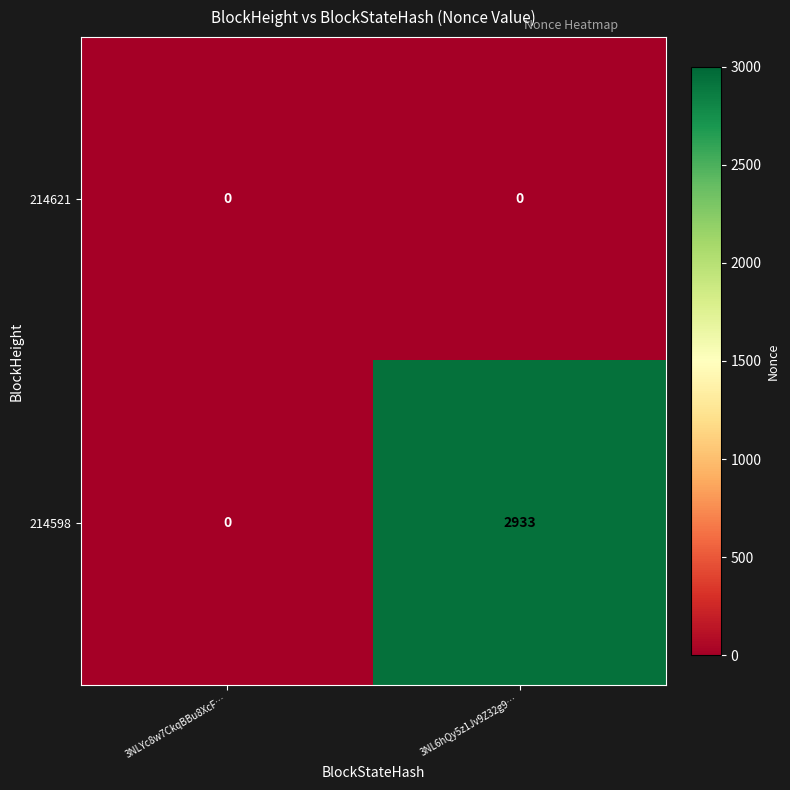

Rank the series by their maximum value, from lowest to highest.

214621, 214598